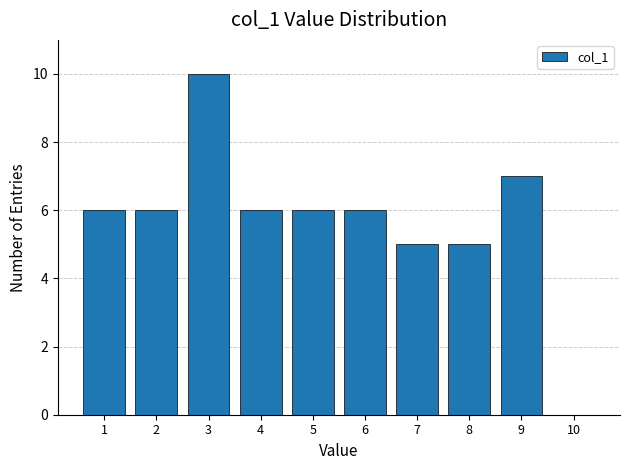

Reading right to left, transcribe all the data shown in this chart.

10=0	9=7	8=5	7=5	6=6	5=6	4=6	3=10	2=6	1=6